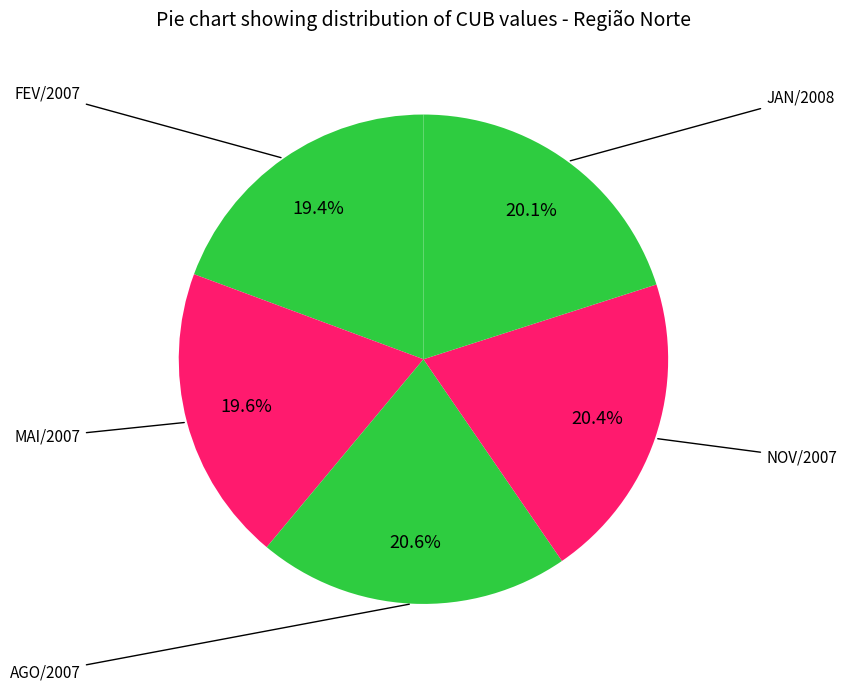

Does any single category account for the majority?

No